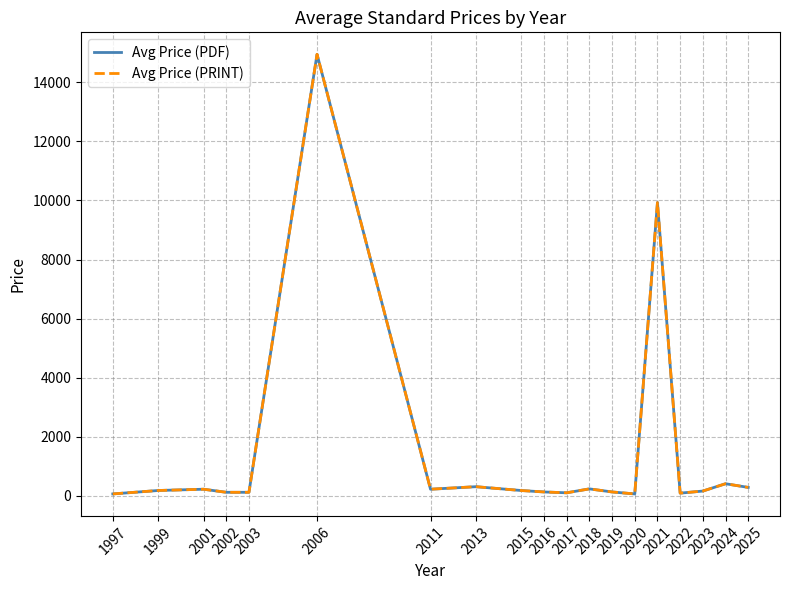

The value of Avg Price (PDF) at 2018 is 232.0. True or false?

True